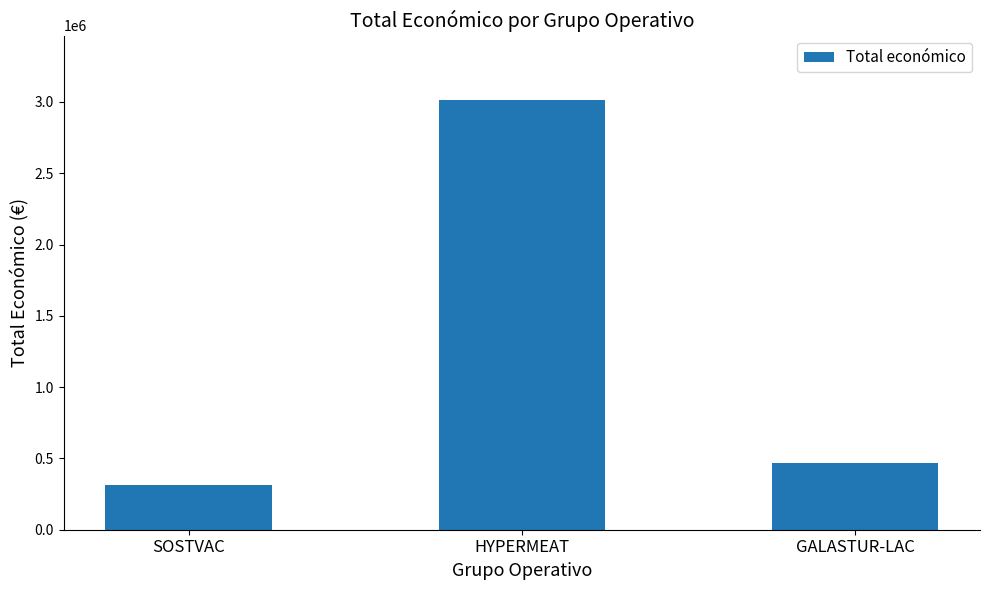

Read the value at GALASTUR-LAC, to the nearest 100.

471500